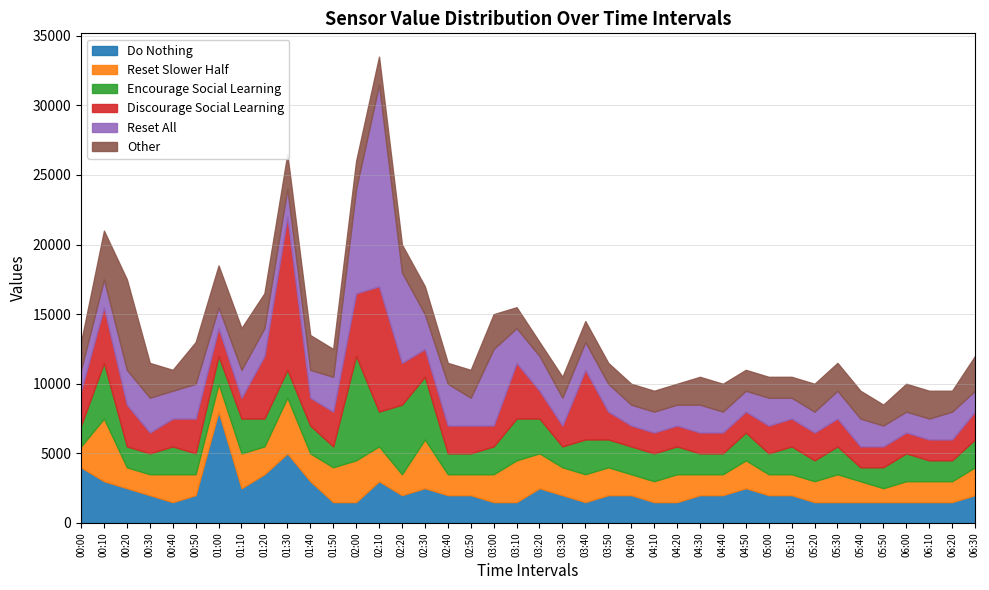

What is the total value across all series at 05:50?

8500